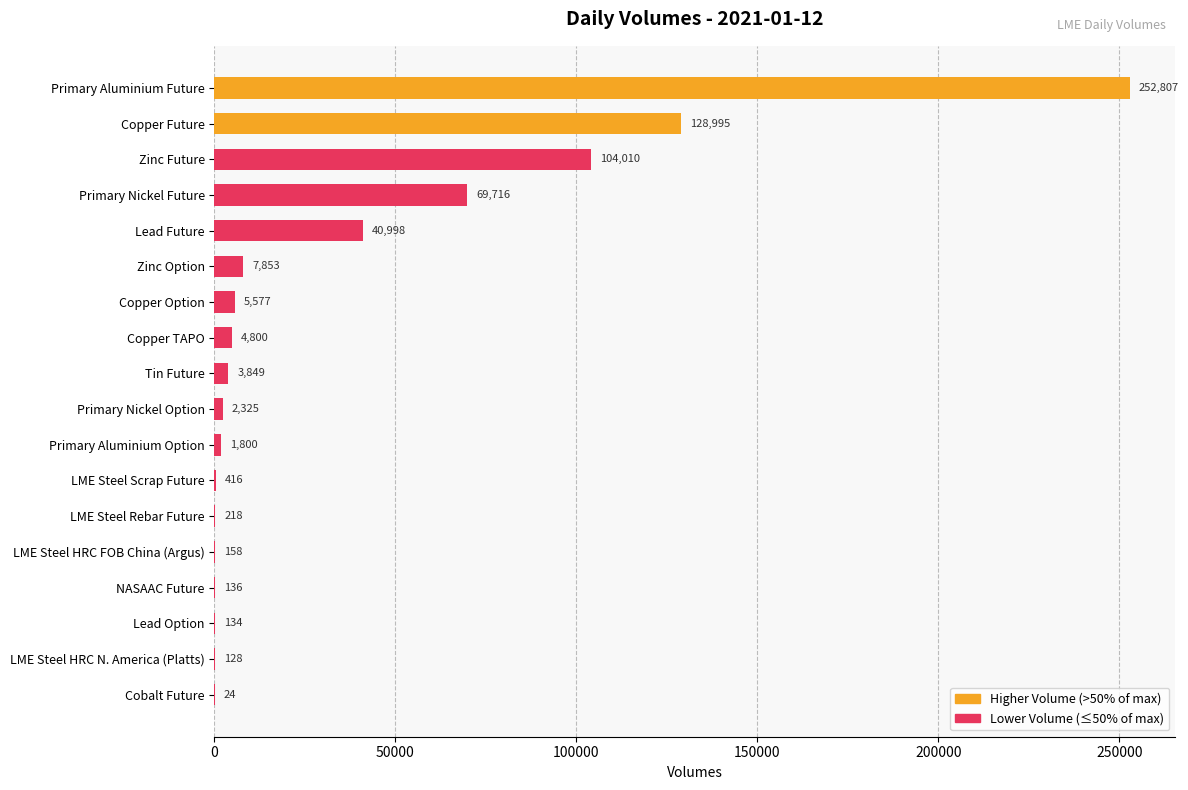

Is it true that the value at LME Steel Scrap Future is 416?

True